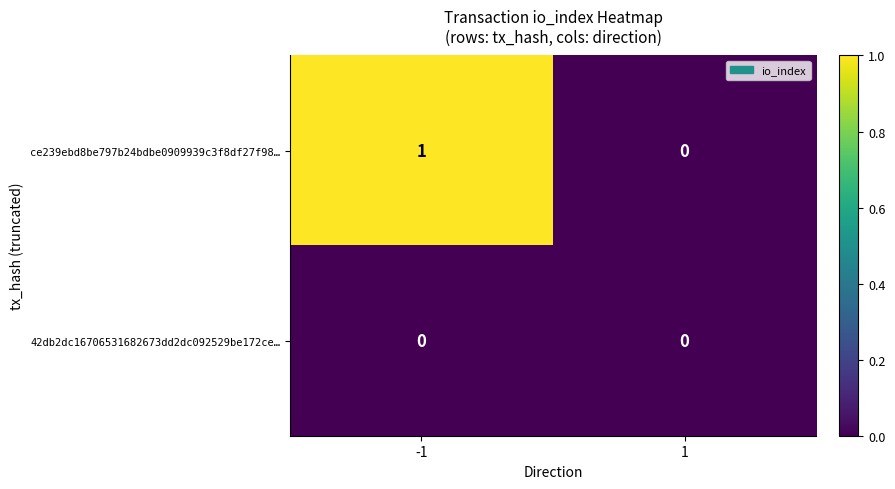

Reading right to left, list all the values displayed in this chart.

ce239ebd8be797b24bdbe0909939c3f8df27f98…: 0	1
42db2dc16706531682673dd2dc092529be172ce…: 0	0